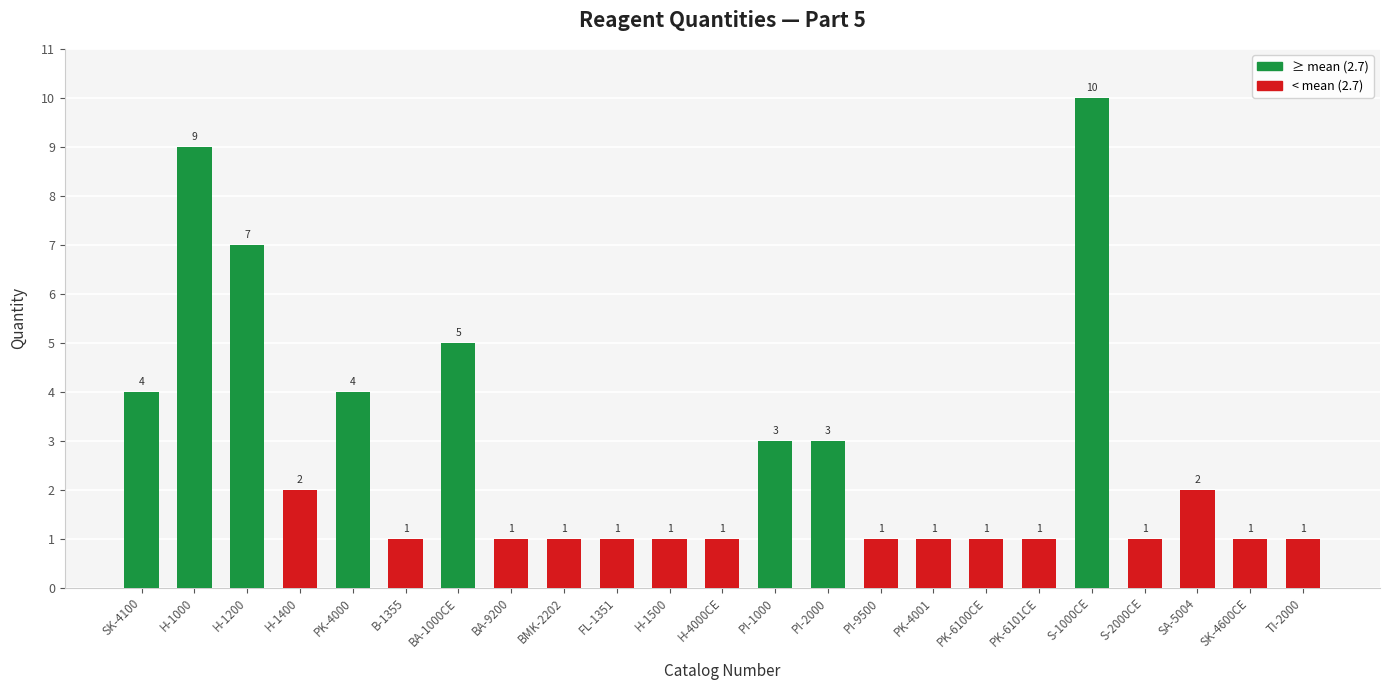

True or false: the data shows 5 at BA-1000CE.

True